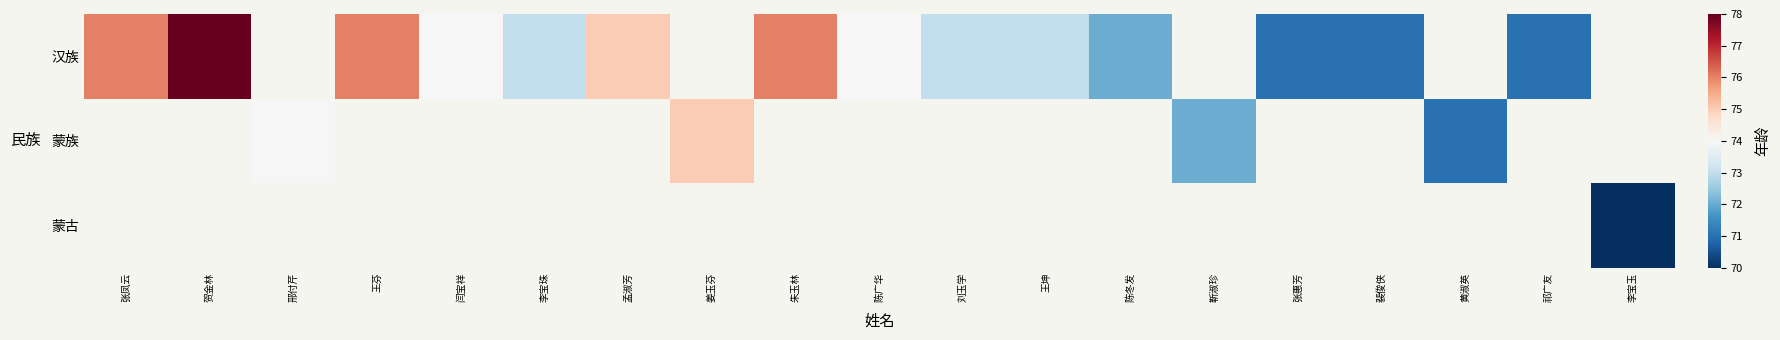

Between 王芬 and 张惠芳, which series saw the biggest shift?

汉族